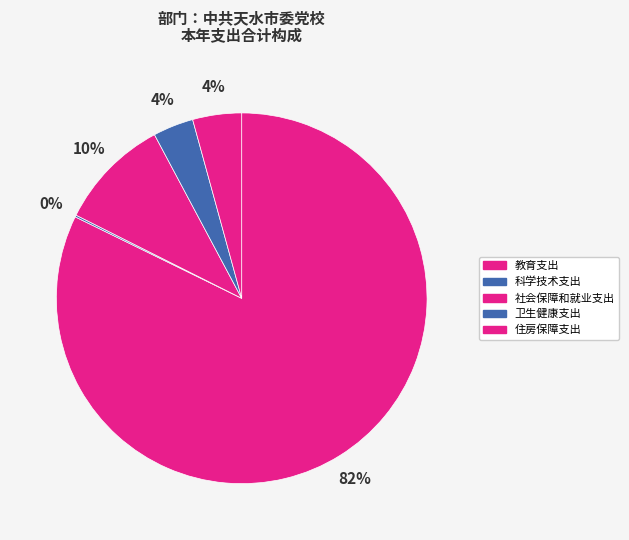

Is there any slice that represents more than half of the pie?

Yes